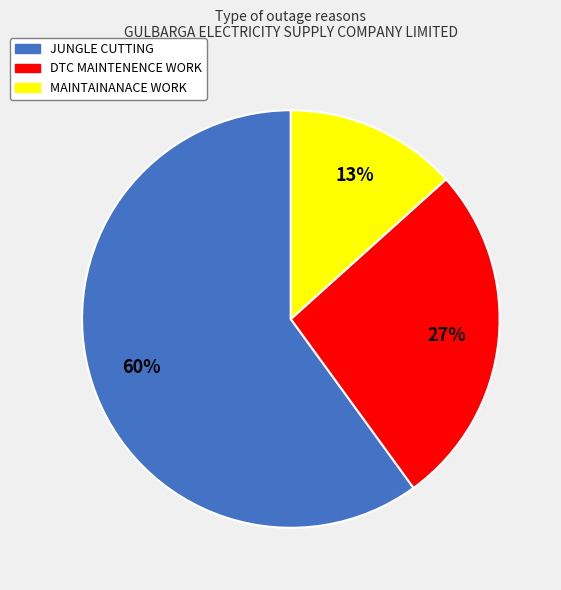

Do DTC MAINTENENCE WORK and MAINTAINANACE WORK together represent more than half of the pie?

No